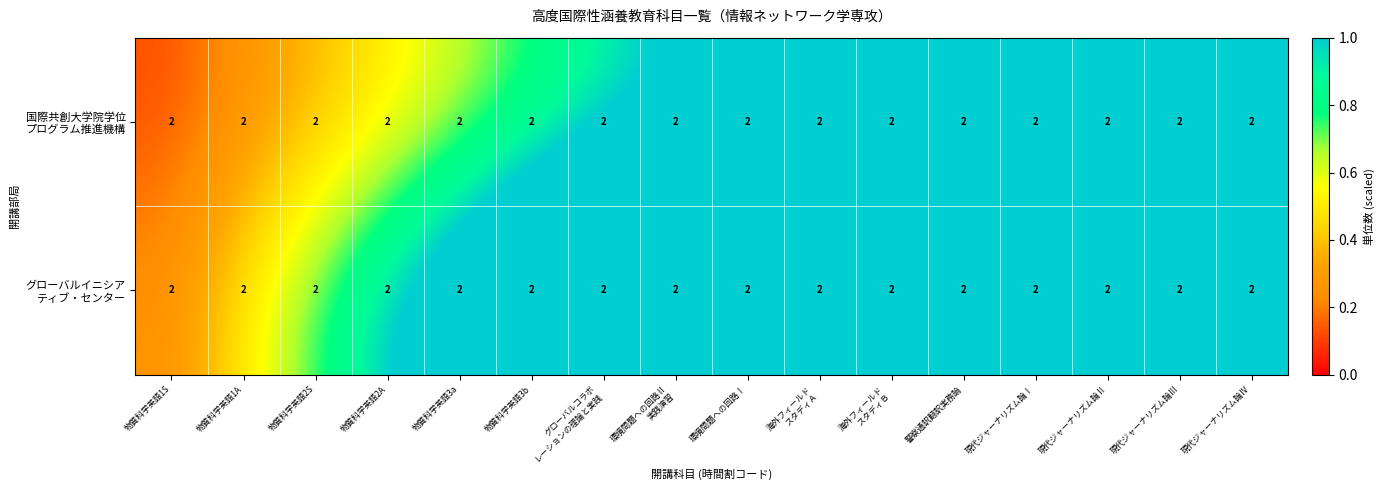

Where is グローバルイニシア ティブ・センター nearest to the value 2?

環境問題への回路Ⅱ 実践演習